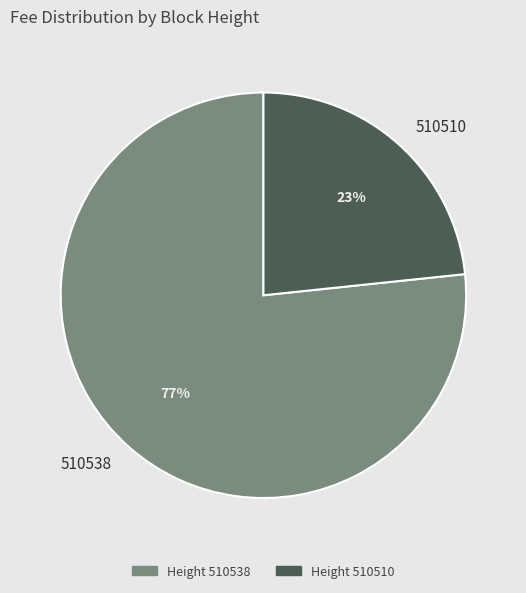

What percentage is the Height 510538 slice, to the nearest percent?

77%